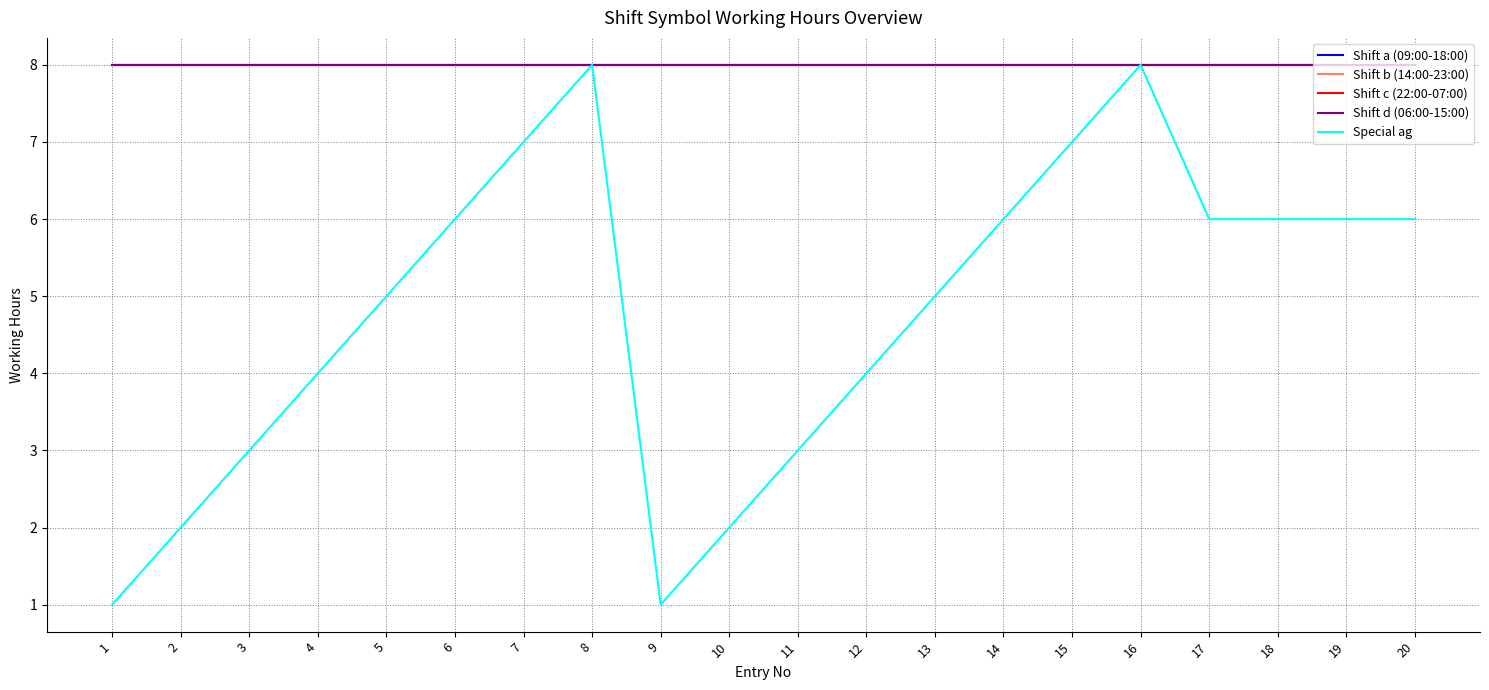

Which series changed the most between 5 and 8?

Special ag